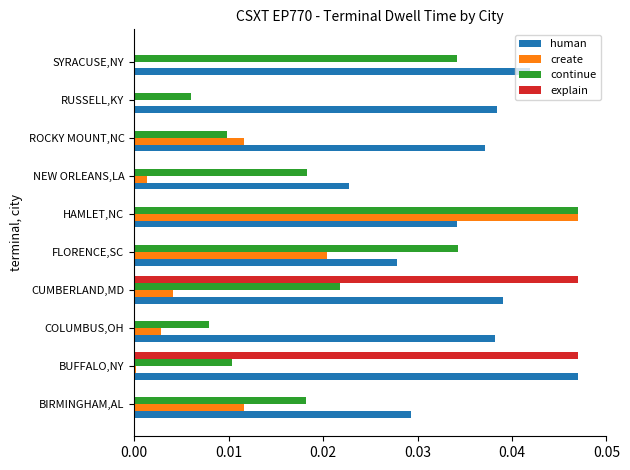

What is the sum of all human values?

0.4